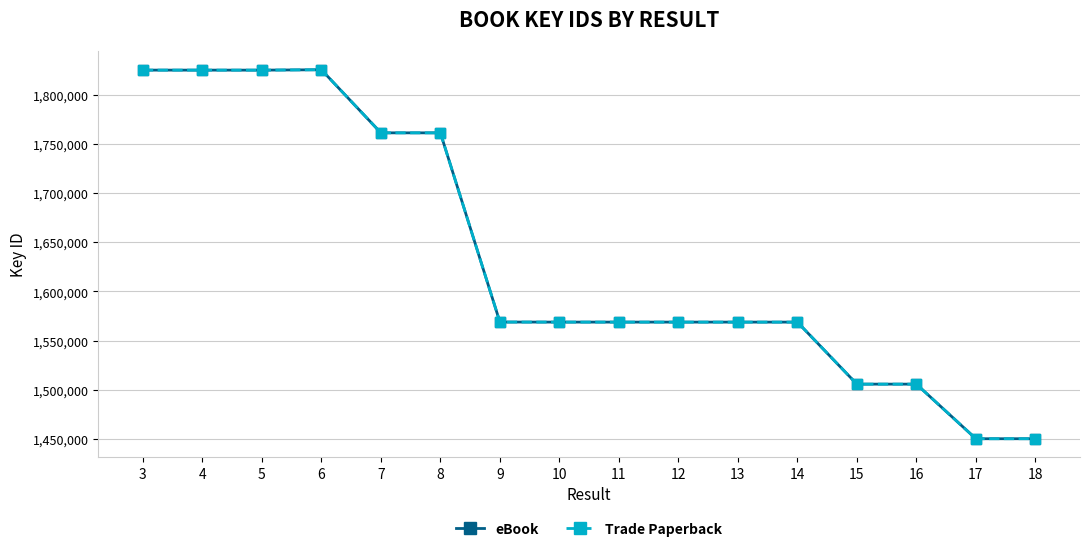

Reading left to right, transcribe all the data shown in this chart.

eBook: 1825477	1825470	1825452	1825855	1761587	1761576	1568888	1568847	1568840	1568835	1568829	1568823	1505654	1505647	1450050	1450047
Trade Paperback: 1825477	1825470	1825452	1825855	1761587	1761576	1568888	1568847	1568840	1568835	1568829	1568823	1505654	1505647	1450050	1450047